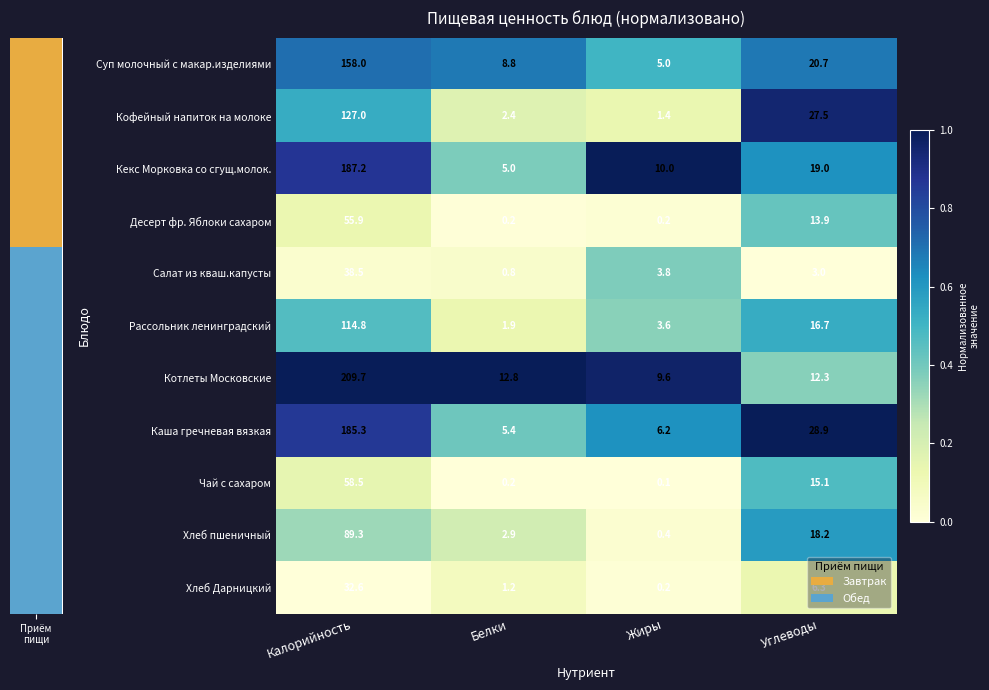

List the series in order of their peak value, highest first.

Котлеты Московские, Кекс Морковка со сгущ.молок., Каша гречневая вязкая, Суп молочный с макар.изделиями, Кофейный напиток на молоке, Рассольник ленинградский, Хлеб пшеничный, Чай с сахаром, Десерт фр. Яблоки сахаром, Салат из кваш.капусты, Хлеб Дарницкий